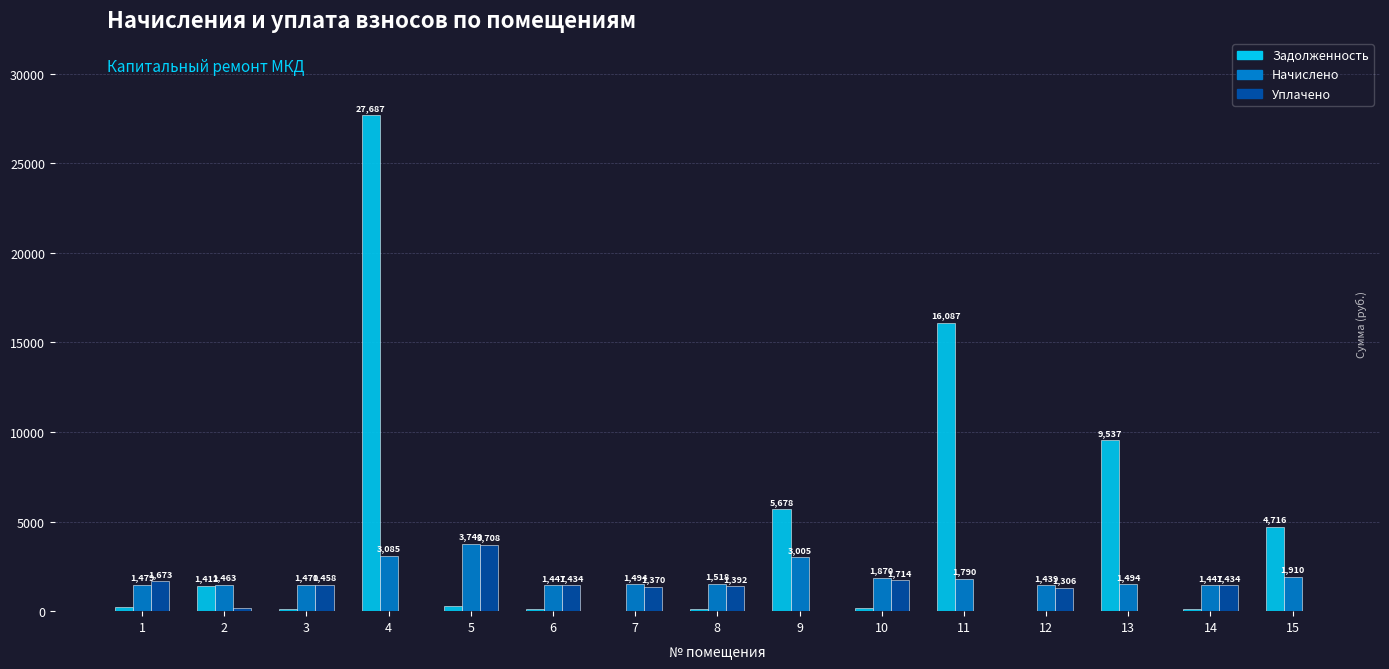

At which category is the sum across all series the highest?

4